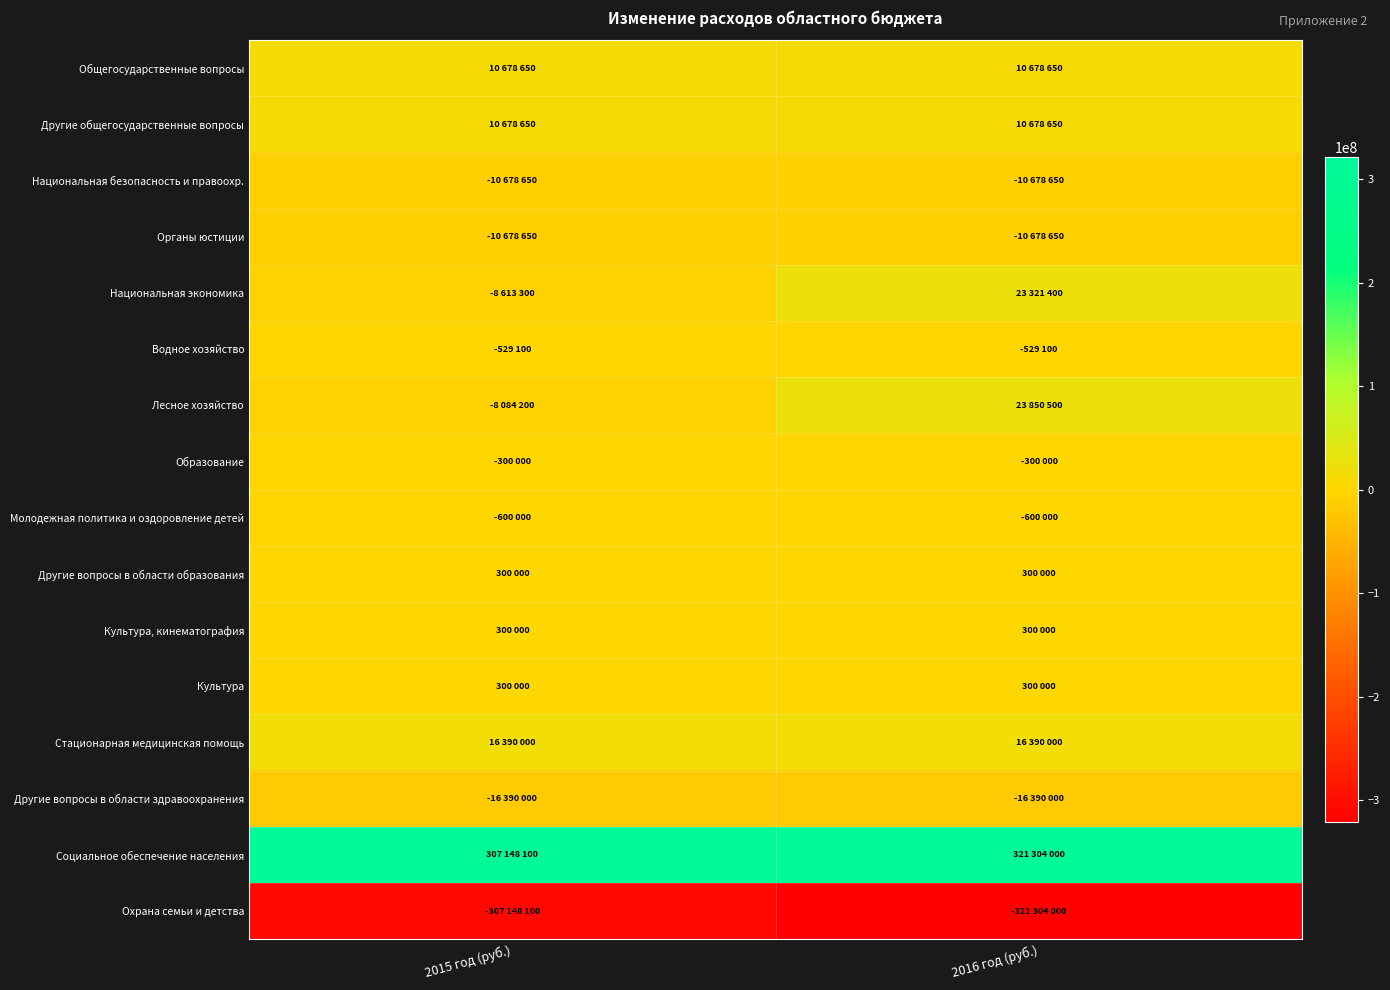

Reading left to right, transcribe all the data shown in this chart.

Общегосударственные вопросы: 2015 год (руб.)=10678650	2016 год (руб.)=10678650
Другие общегосударственные вопросы: 2015 год (руб.)=10678650	2016 год (руб.)=10678650
Национальная безопасность и правоохр.: 2015 год (руб.)=-10678650	2016 год (руб.)=-10678650
Органы юстиции: 2015 год (руб.)=-10678650	2016 год (руб.)=-10678650
Национальная экономика: 2015 год (руб.)=-8613300	2016 год (руб.)=23321400
Водное хозяйство: 2015 год (руб.)=-529100	2016 год (руб.)=-529100
Лесное хозяйство: 2015 год (руб.)=-8084200	2016 год (руб.)=23850500
Образование: 2015 год (руб.)=-300000	2016 год (руб.)=-300000
Молодежная политика и оздоровление детей: 2015 год (руб.)=-600000	2016 год (руб.)=-600000
Другие вопросы в области образования: 2015 год (руб.)=300000	2016 год (руб.)=300000
Культура, кинематография: 2015 год (руб.)=300000	2016 год (руб.)=300000
Культура: 2015 год (руб.)=300000	2016 год (руб.)=300000
Стационарная медицинская помощь: 2015 год (руб.)=16390000	2016 год (руб.)=16390000
Другие вопросы в области здравоохранения: 2015 год (руб.)=-16390000	2016 год (руб.)=-16390000
Социальное обеспечение населения: 2015 год (руб.)=307148100	2016 год (руб.)=321304000
Охрана семьи и детства: 2015 год (руб.)=-307148100	2016 год (руб.)=-321304000